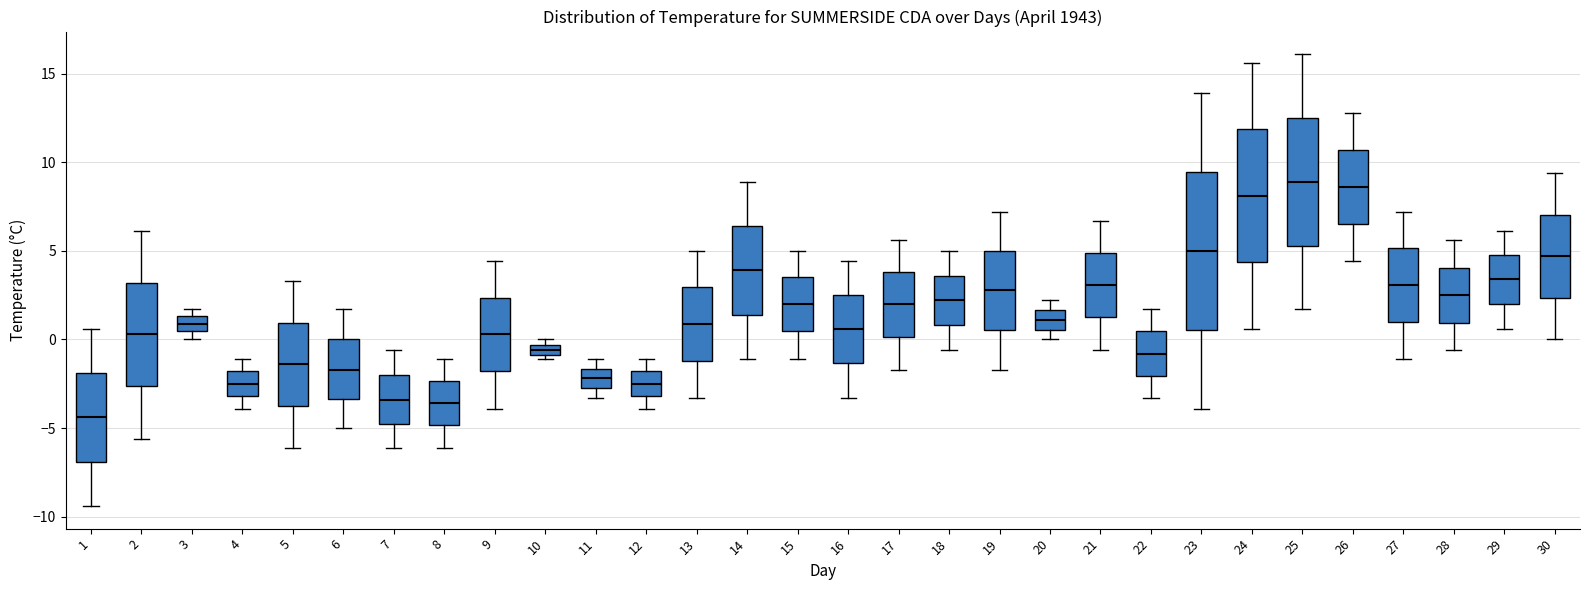

Where is the upper edge of the box at x = 9 on the y-axis? The values are not printed on the chart, so give them approximately, as read against the axis.

2.5